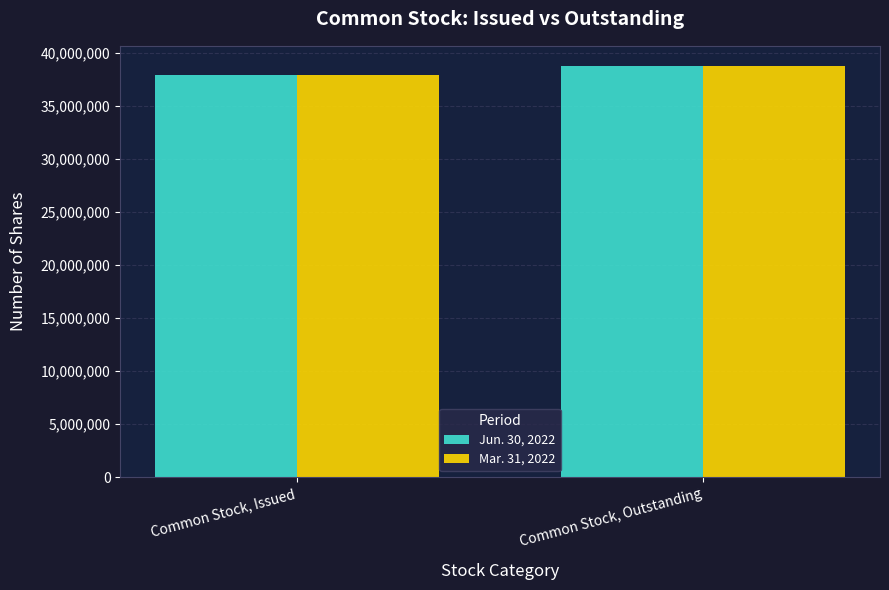

Where is Mar. 31, 2022 nearest to the value 38302816?

Common Stock, Issued